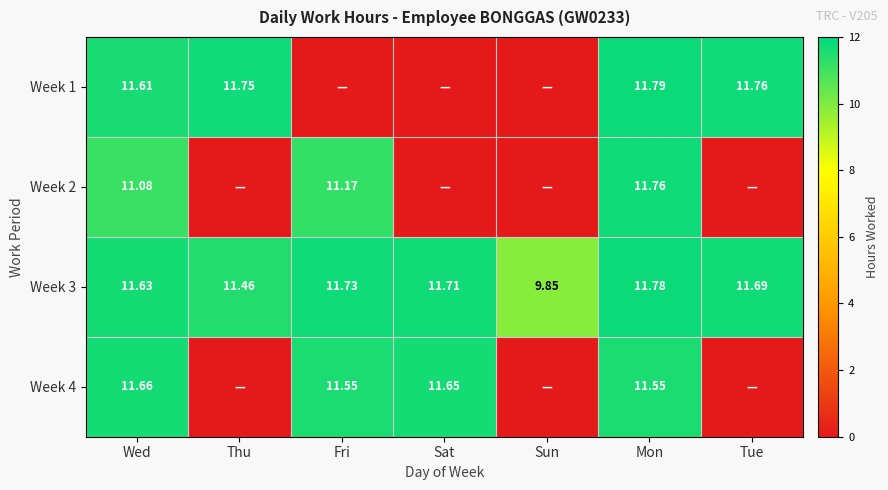

At which label does Week 3 reach its minimum?

Sun